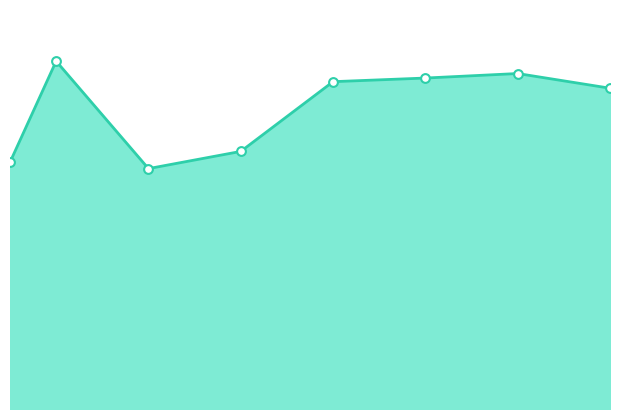

At how many categories does at least one series exceed 1608698?

5